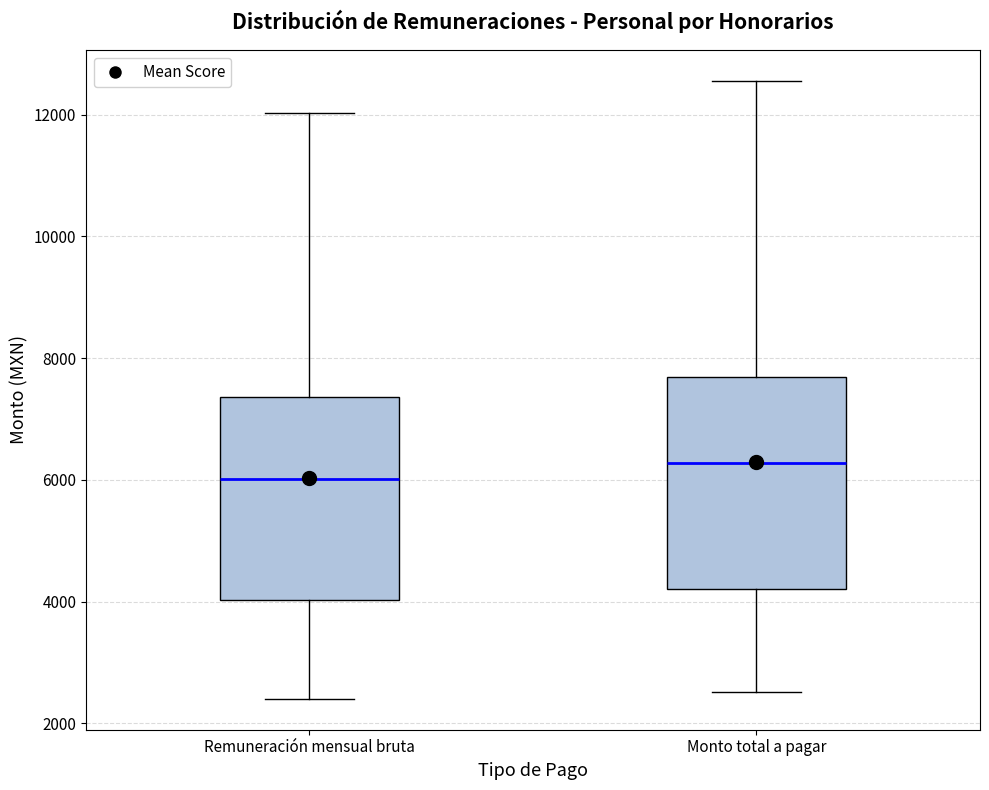

Which box has the highest median line?

Monto total a pagar